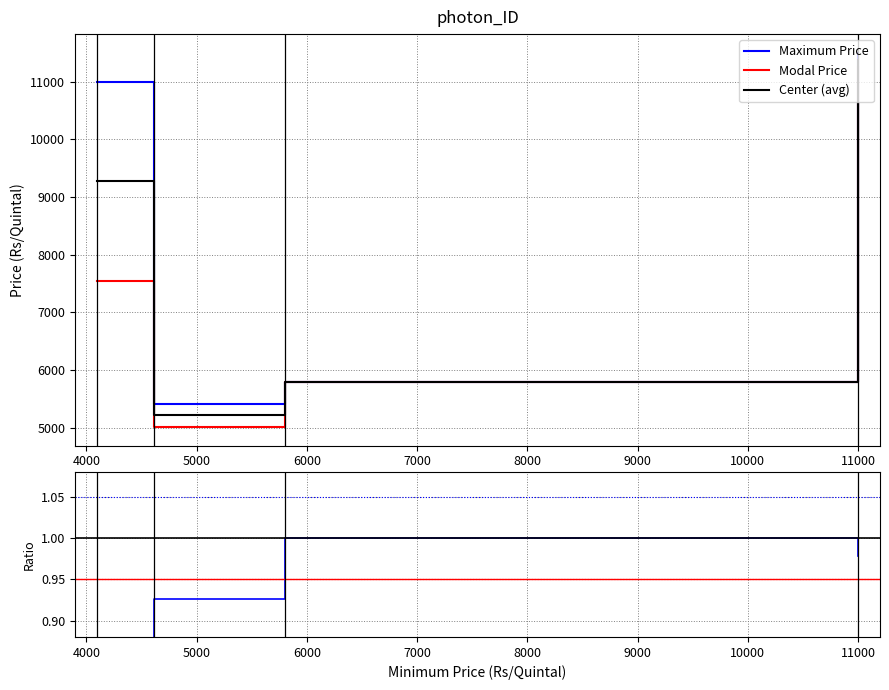

At 11000, list the series in order from smallest to largest.

Modal Price, Maximum Price